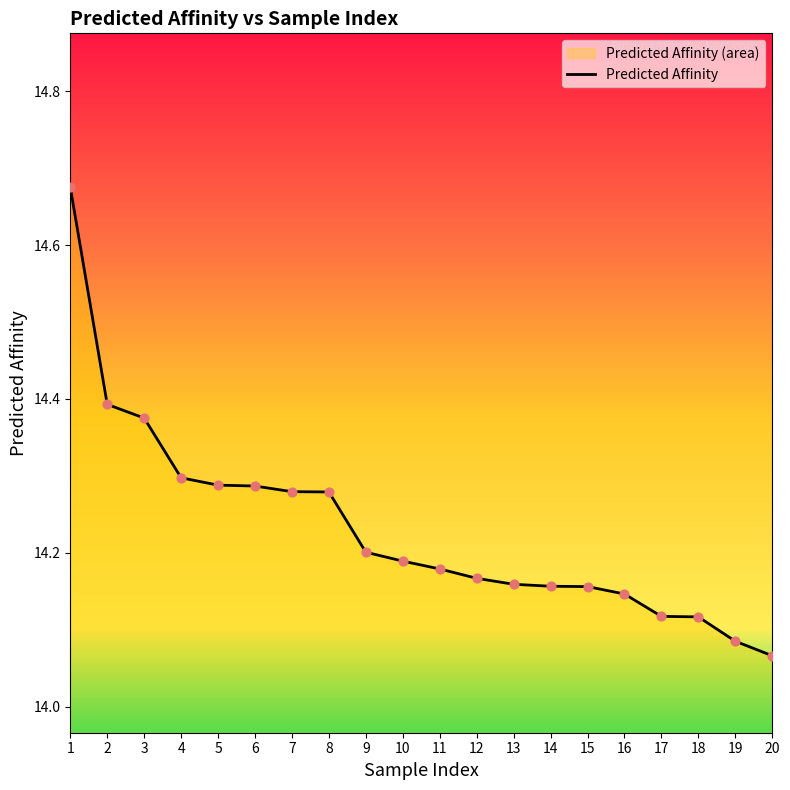

Between 20 and 2, which is larger?

2